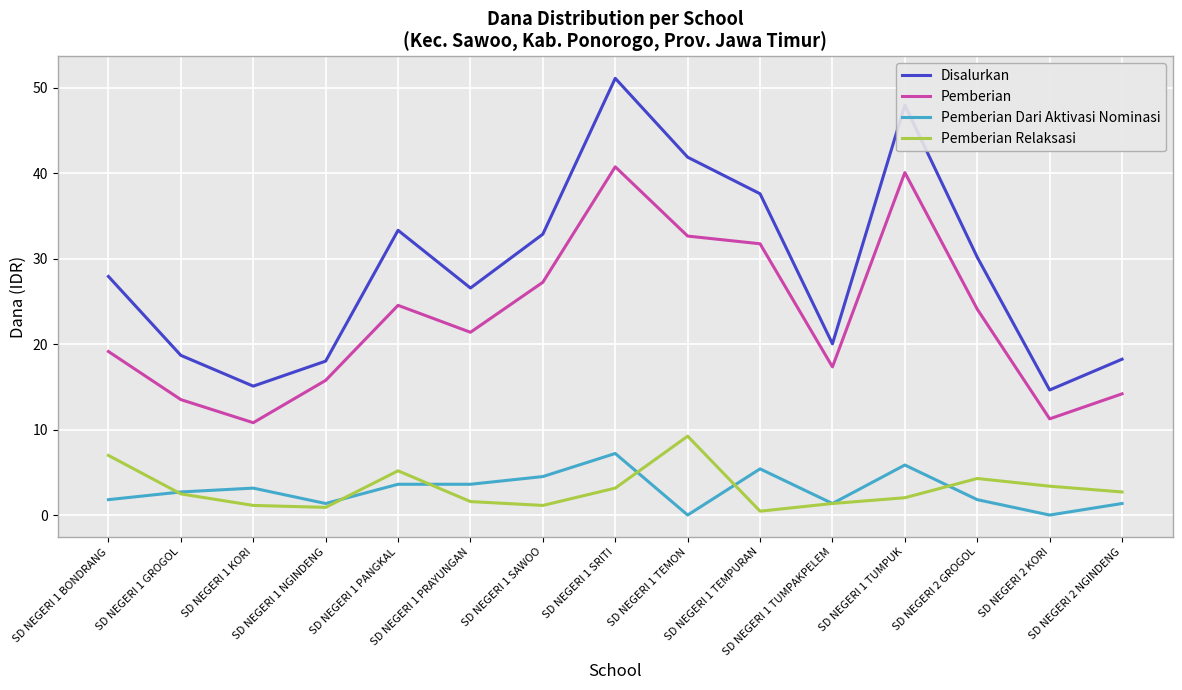

True or false: Pemberian Relaksasi has more than 1 points higher than both neighbors.

True